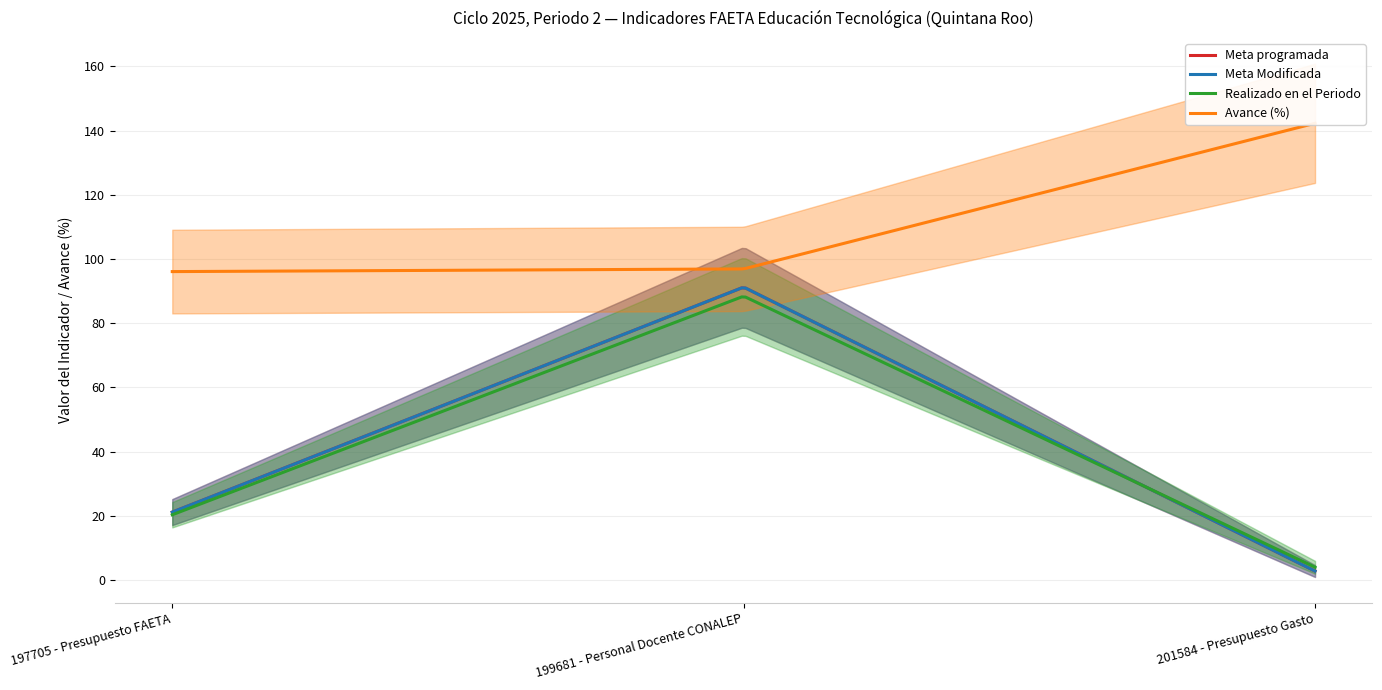

What position from the right is 201584 - Presupuesto Gasto?

1